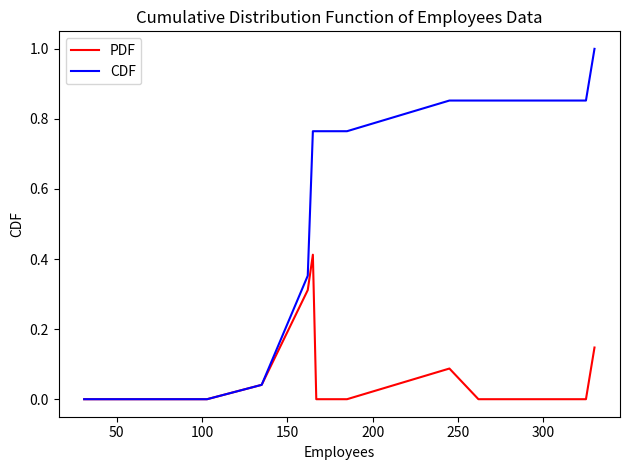

Rank the series by their average value, from highest to lowest.

CDF, PDF